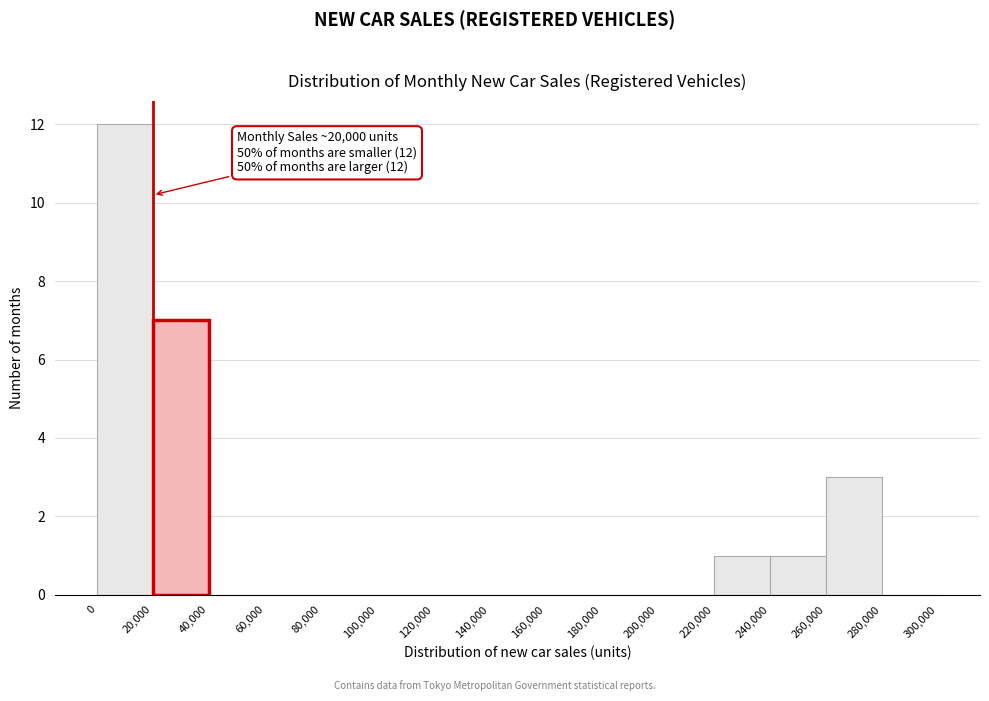

Over which range of the x-axis is the bar tallest?

0 to 20,000